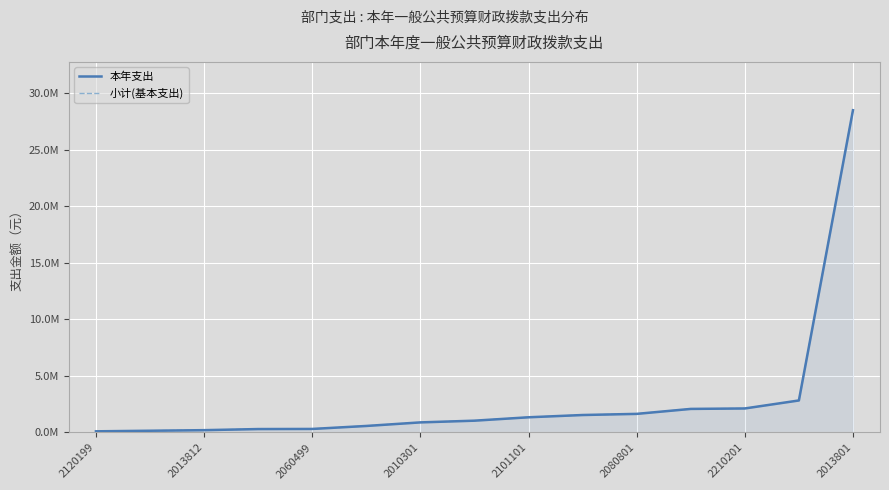

What is the sum of all 本年支出 values?

43622255.6